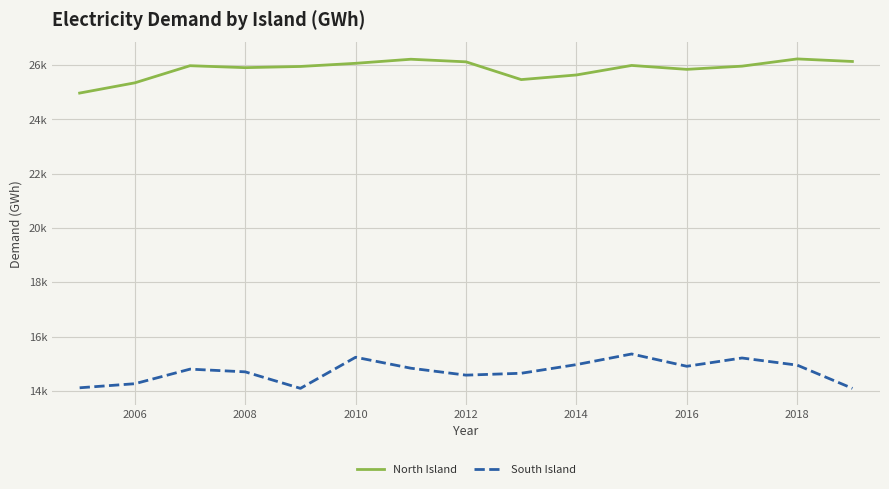

Does the chart display data point markers on the line(s)?

No